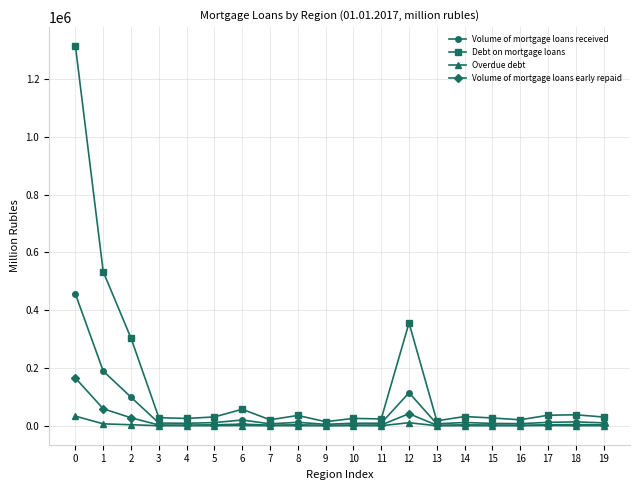

List the series in order of their peak value, lowest first.

Overdue debt, Volume of mortgage loans early repaid, Volume of mortgage loans received, Debt on mortgage loans